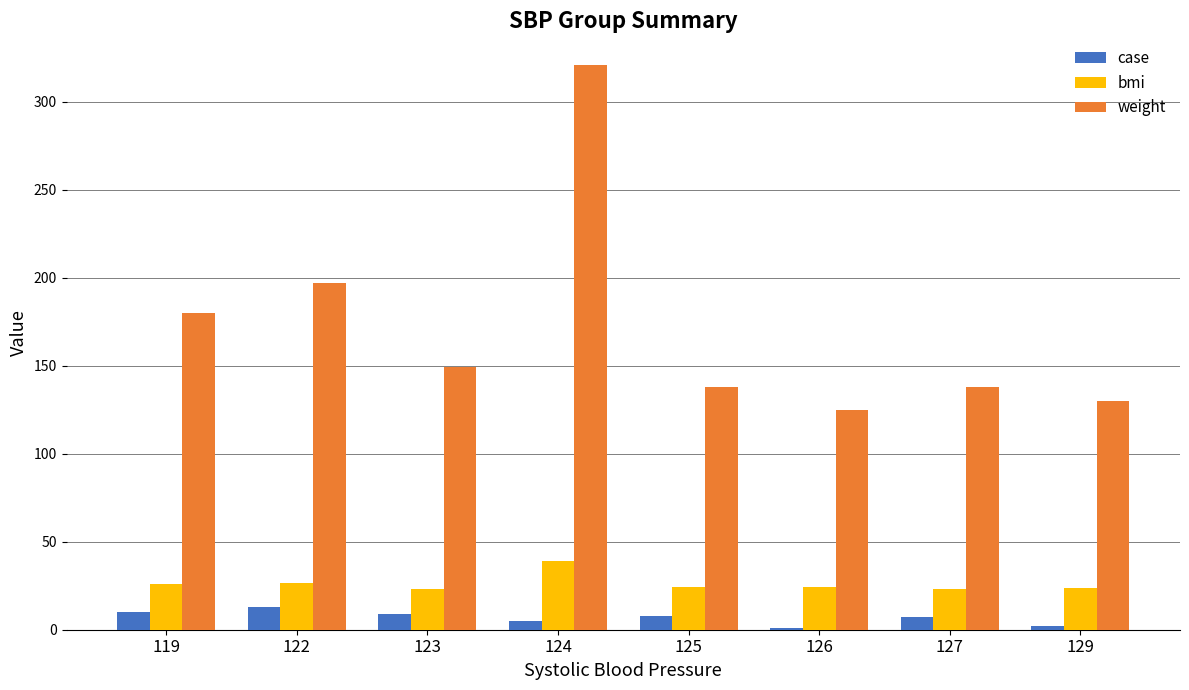

Which series has the widest spread of values?

weight